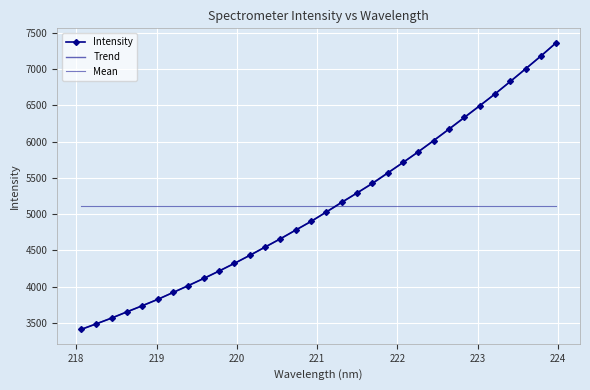

The value at 220.3533 is 4547.5. True or false?

True